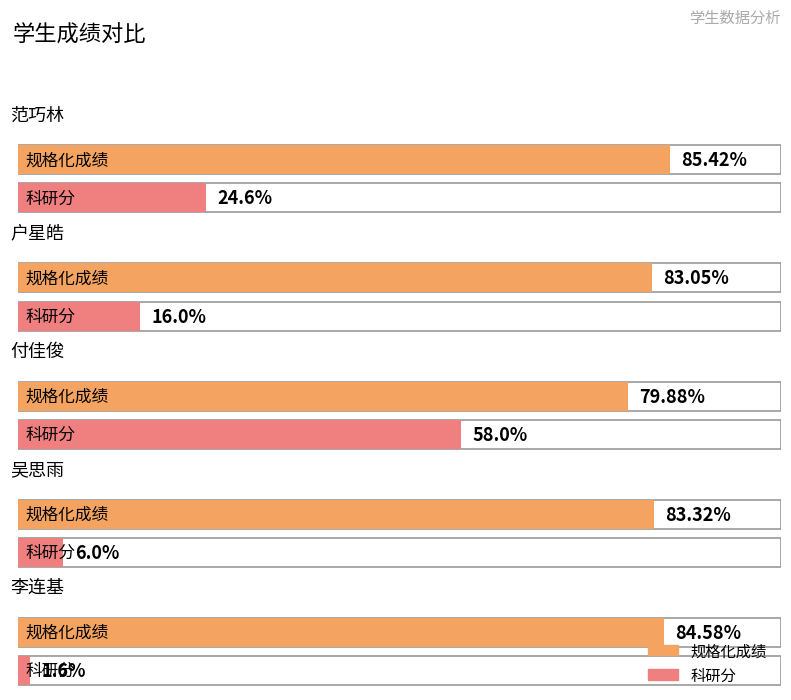

What is the difference between the second highest and minimum values in the 规格化成绩 series?

4.7